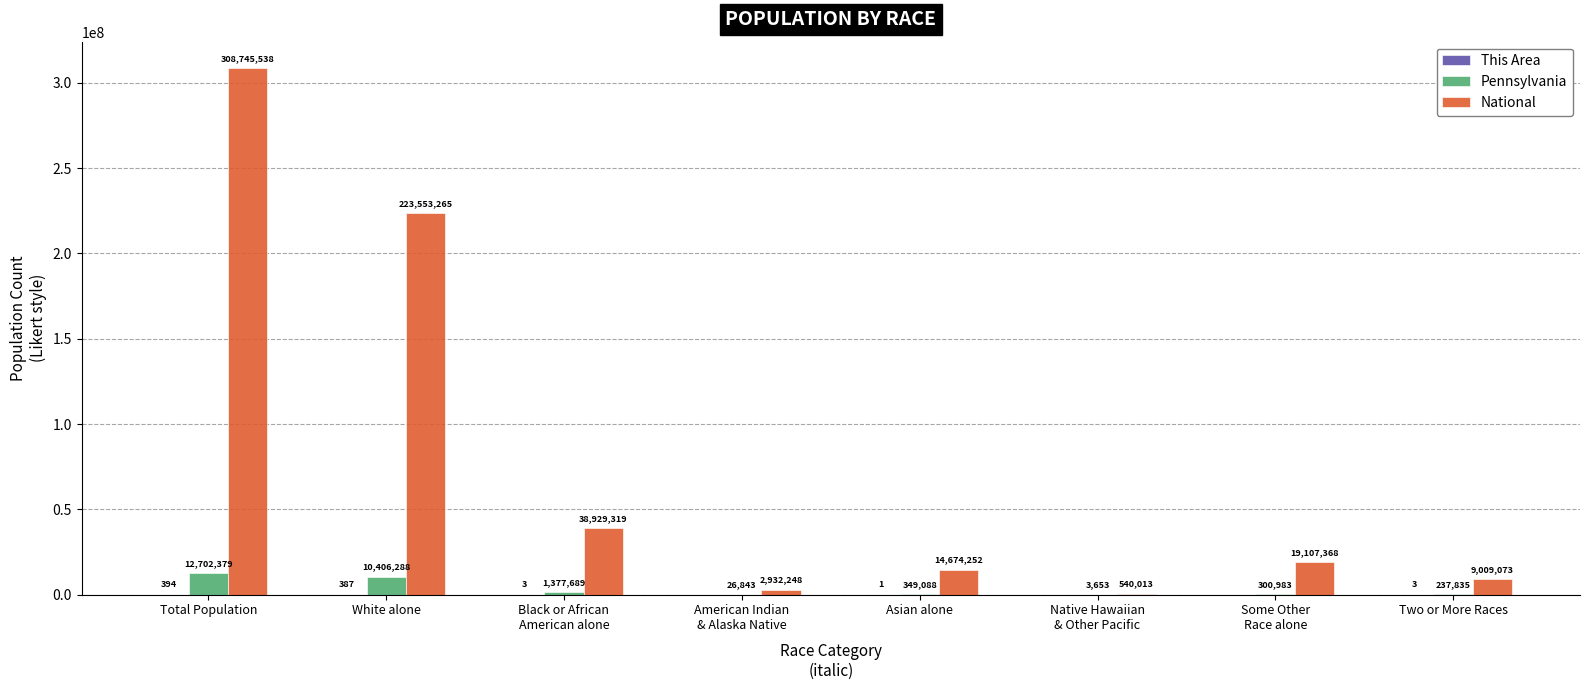

How many series are shown in this chart?

3